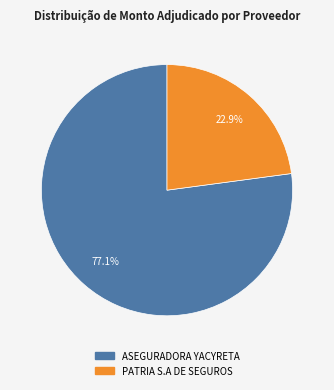

Does any single category account for the majority?

Yes